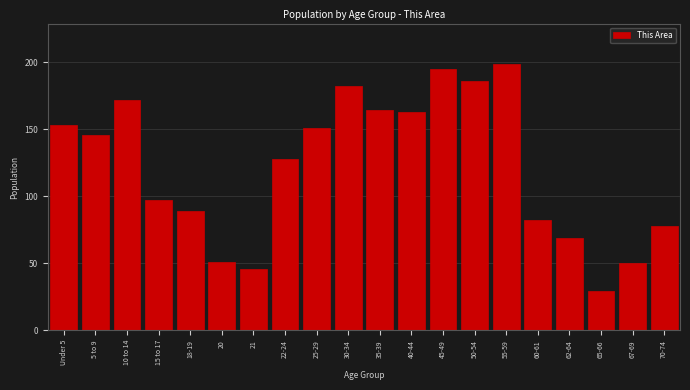

Reading left to right, list all the values displayed in this chart.

153	146	172	97	89	51	46	128	151	182	164	163	195	186	199	82	69	29	50	78